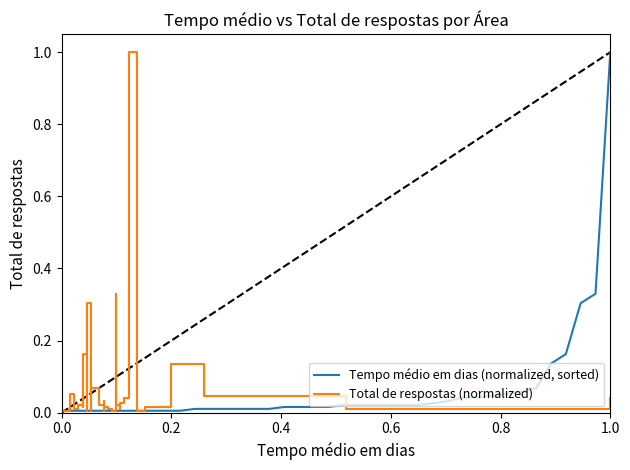

True or false: Total de respostas (normalized) and Tempo médio em dias (normalized, sorted) cross at least once.

True